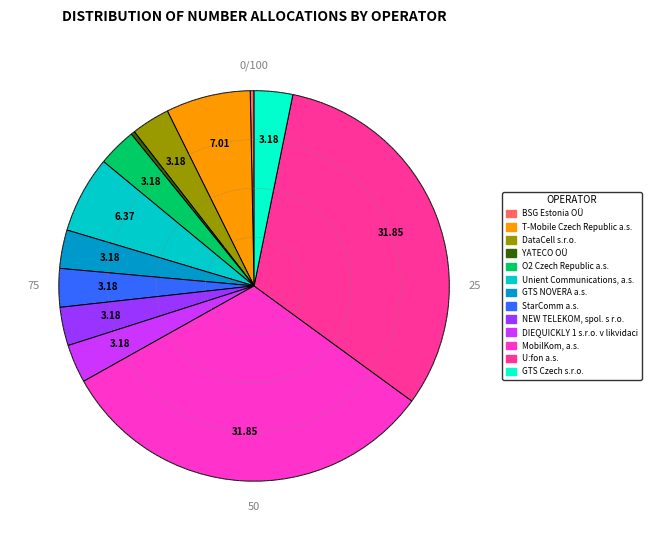

Combined, do MobilKom, a.s. and U:fon a.s. account for over 50%?

Yes